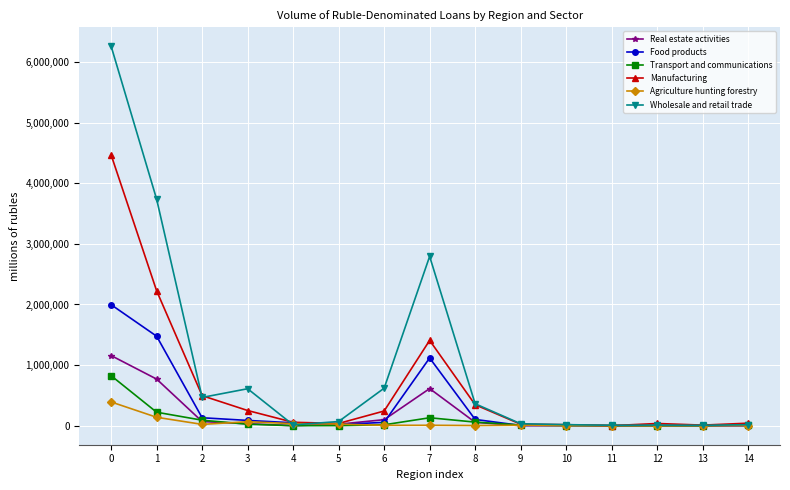

Is the value of Food products at 0 greater than the value of Transport and communications at 0?

Yes